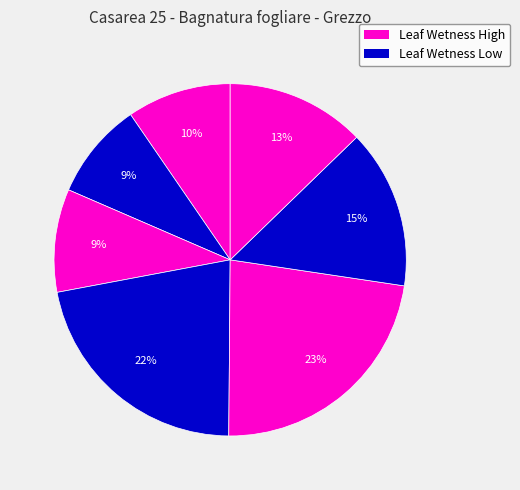

How many segments does this pie chart have?

7